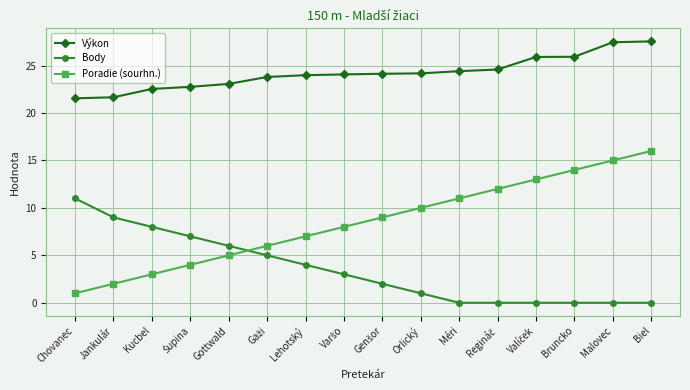

At which category is the sum across all series the highest?

Biel